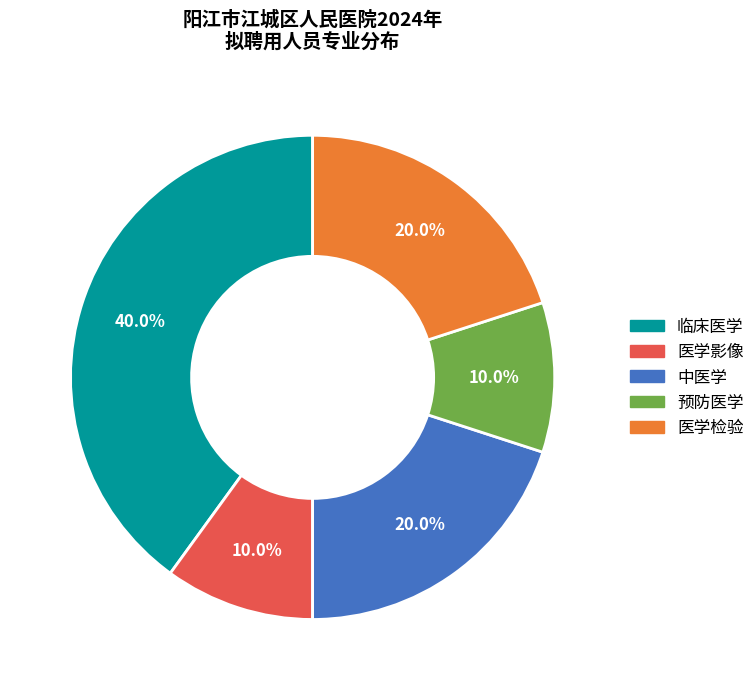

What is the total percentage of 中医学 and 临床医学?

60.0%